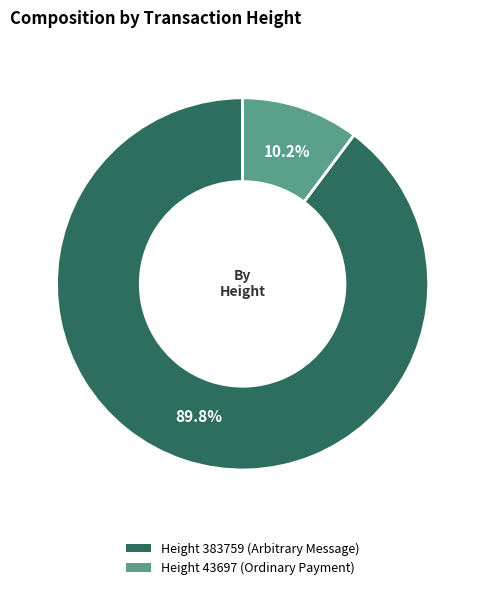

What is the ratio of the value at Height 383759 (Arbitrary Message) to the value at Height 43697 (Ordinary Payment)?

8.8